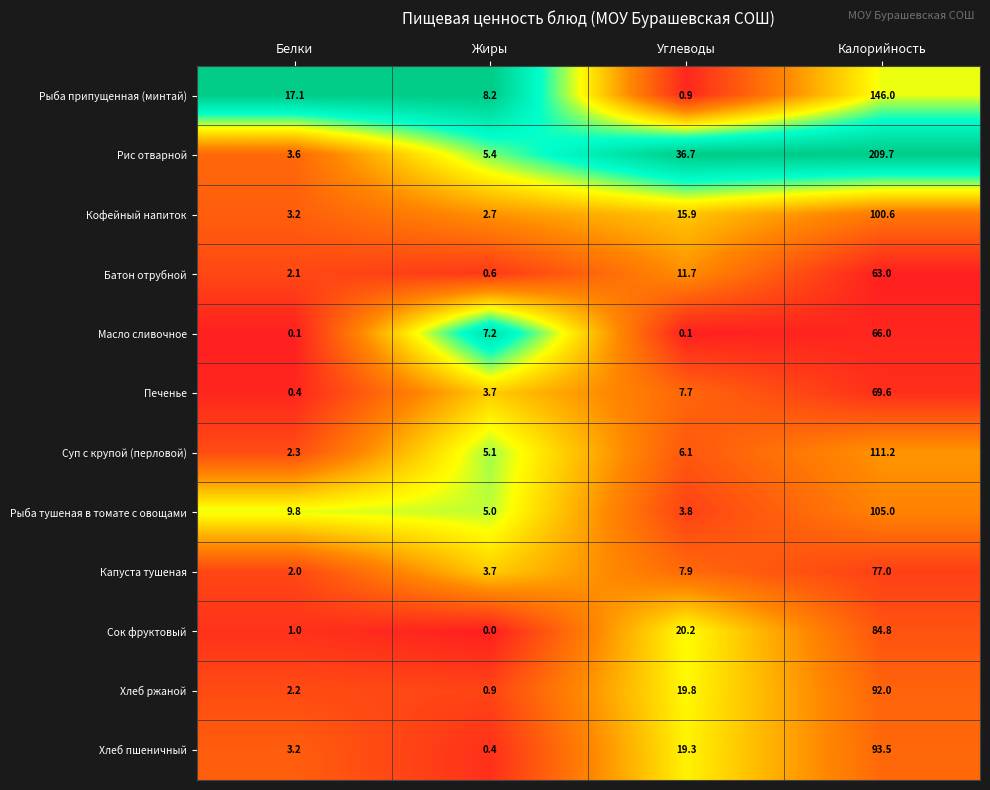

True or false: Кофейный напиток has a value of 15.9 at Углеводы.

True